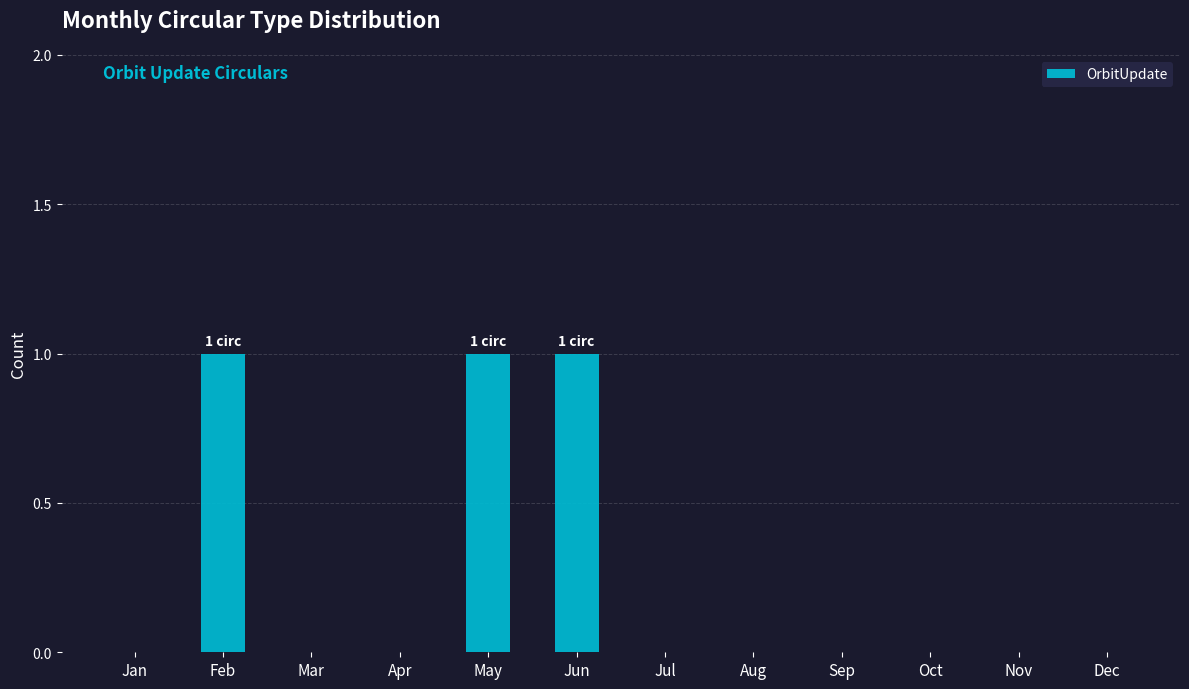

Is it true that the value at Jun is 1?

True